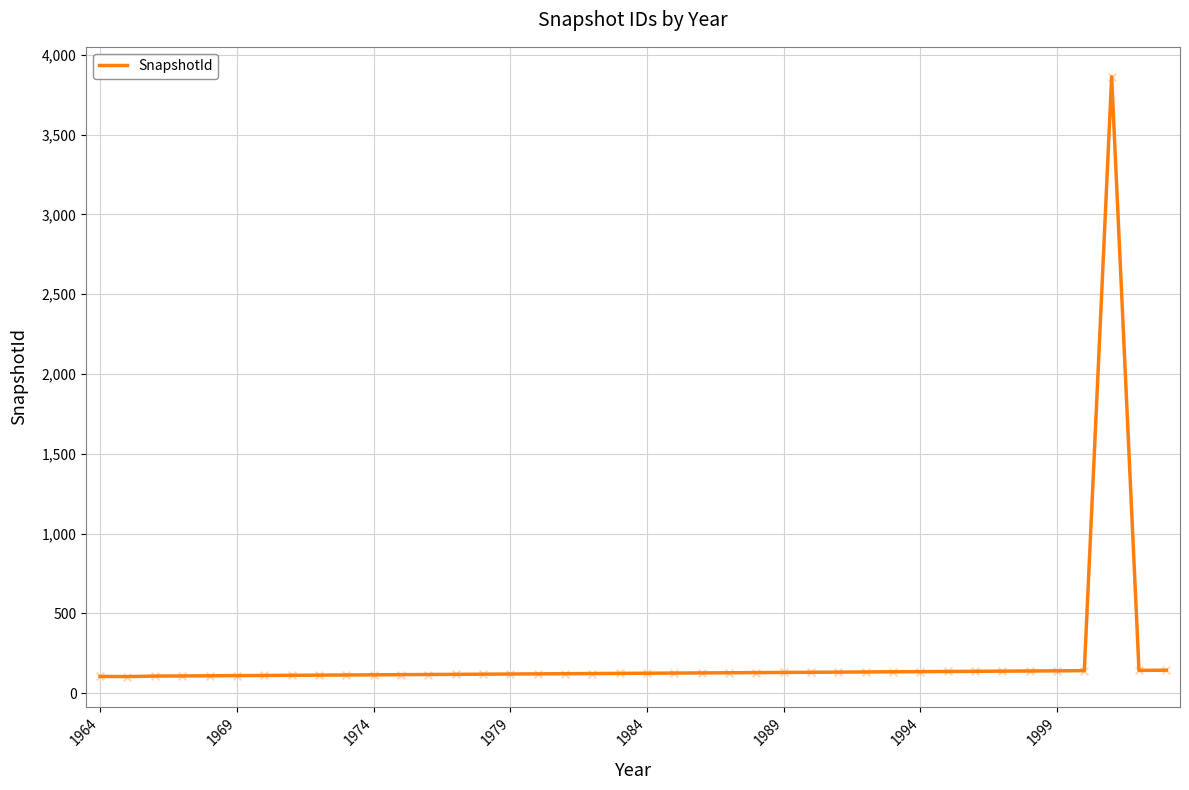

What is the difference between the maximum and minimum values?

3760